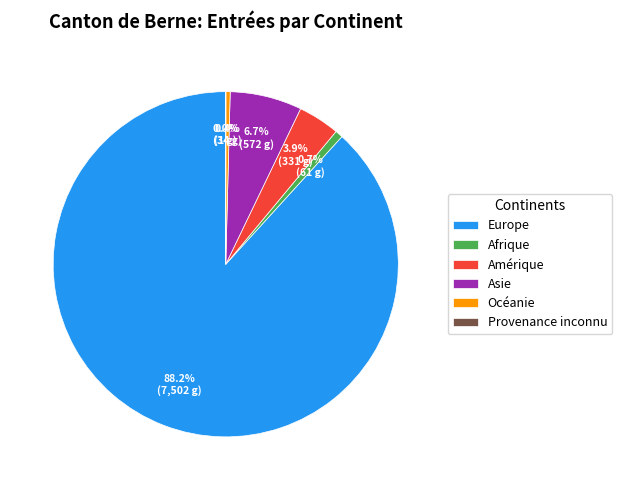

Which slice represents more than half of the pie?

Europe